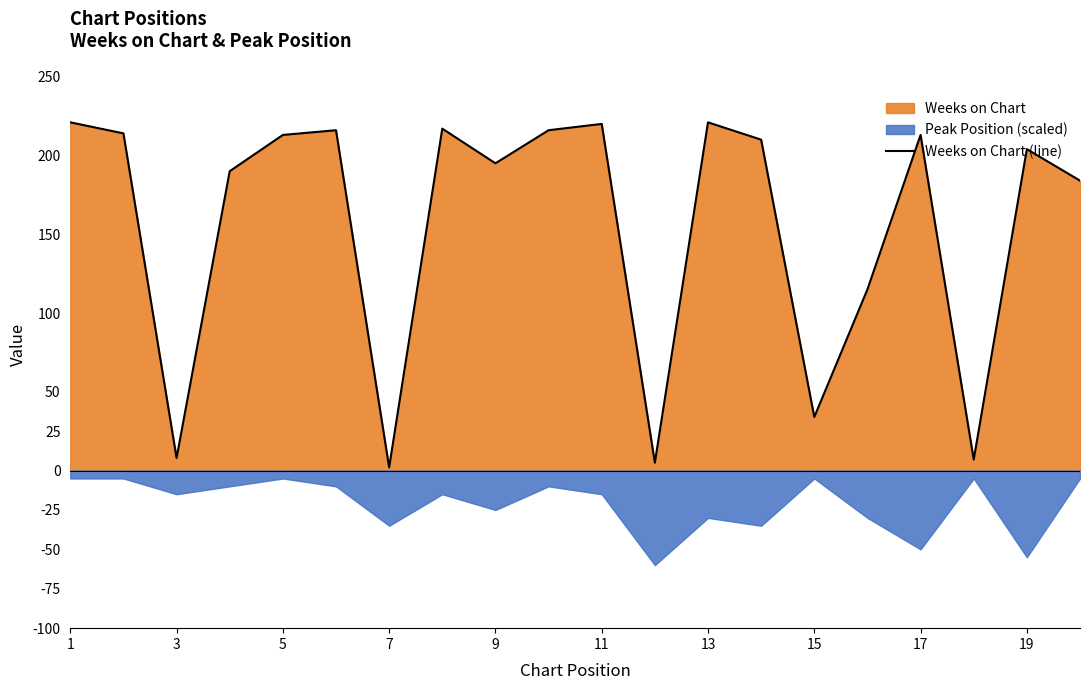

Is it true that Weeks on Chart (line) equals 221 at 13?

True